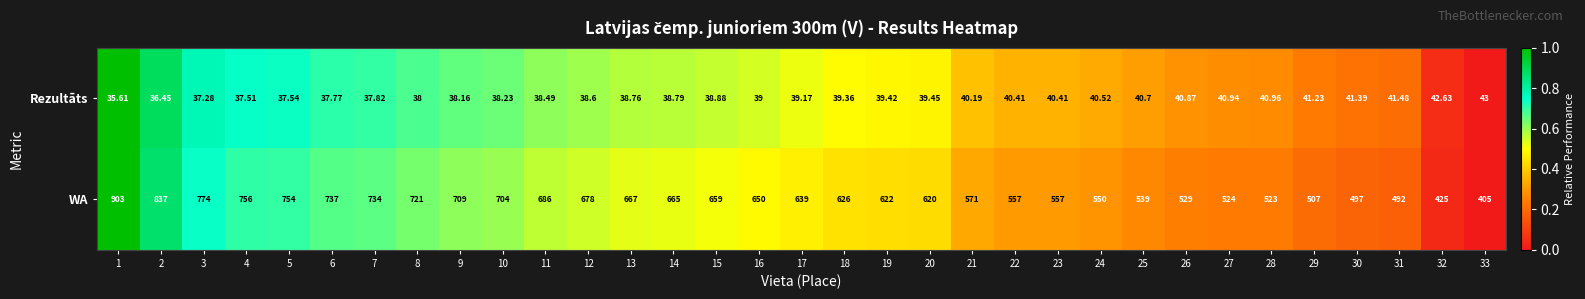

Rank the series by their average value, from lowest to highest.

Rezultāts, WA